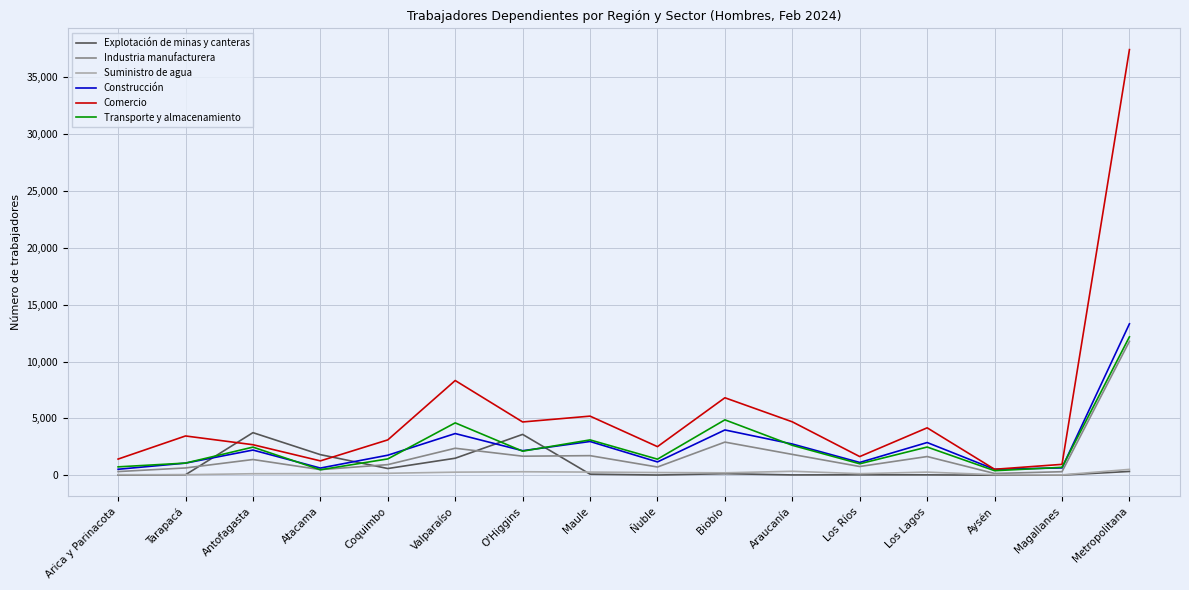

What is the difference between the maximum and minimum values in the Comercio series?

36897